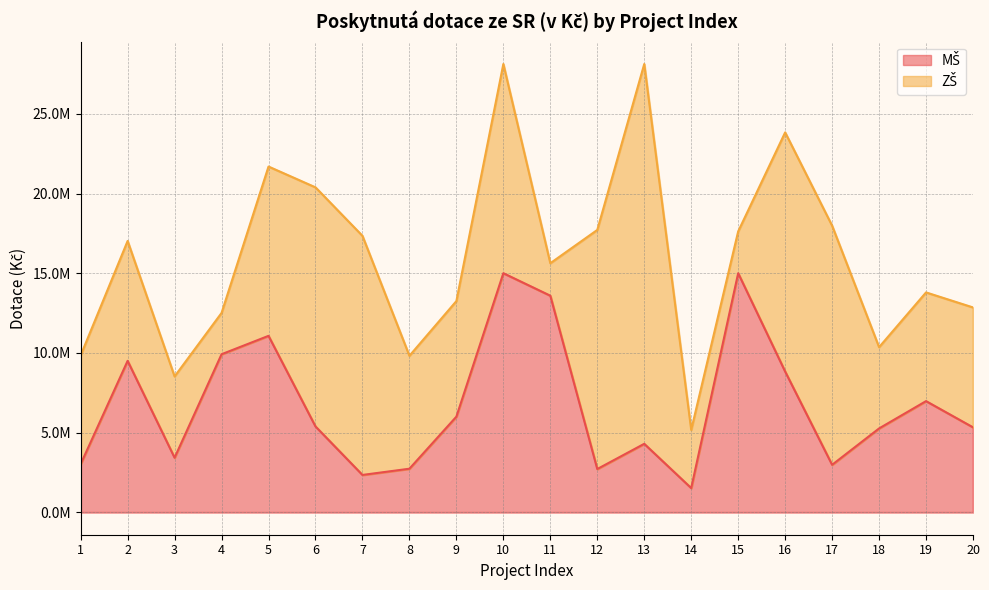

True or false: the data shows 2343681 at 7.

True